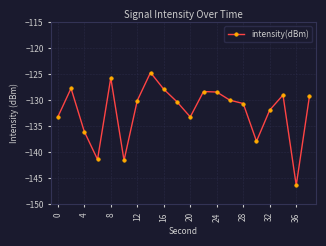

What is the value of the 18th point from the left?

-129.0